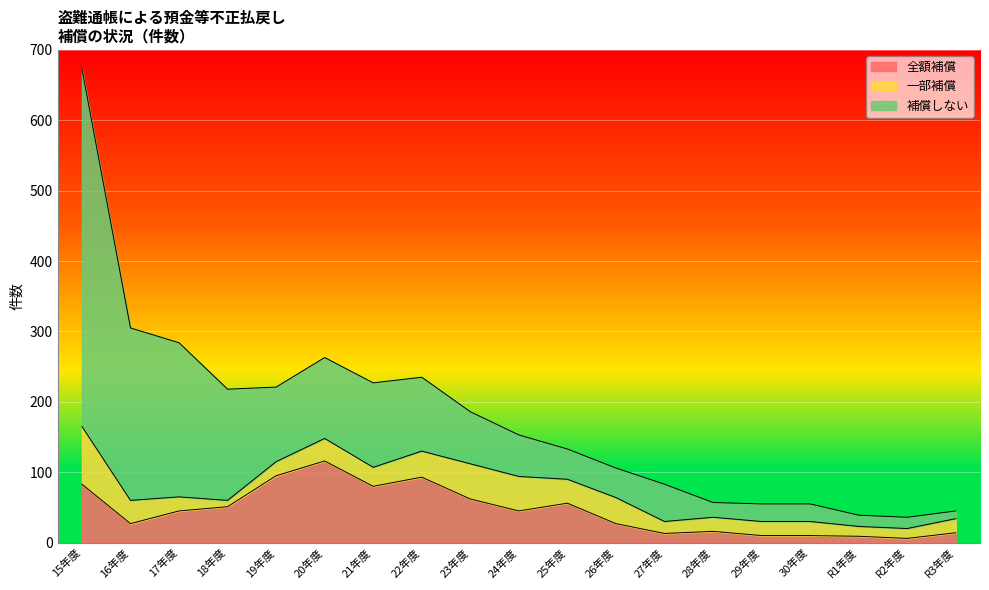

Between 19年度 and R1年度, which is larger?

19年度